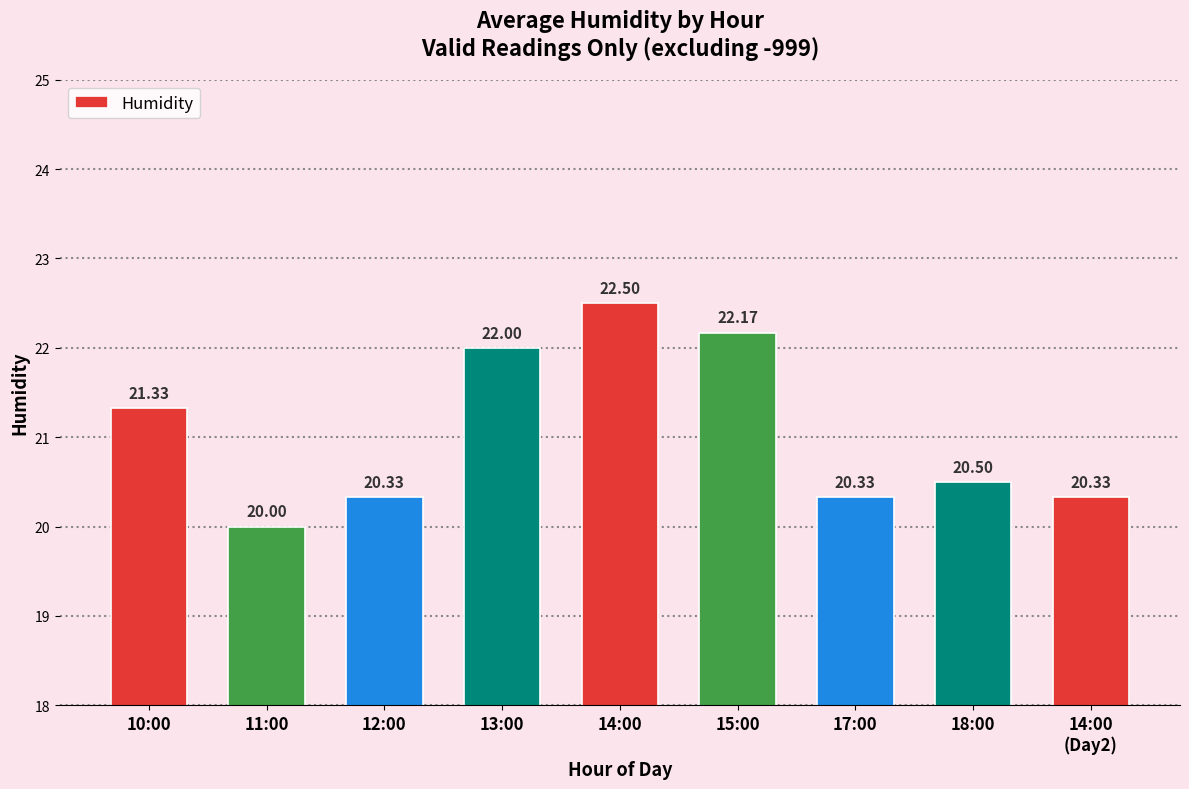

At which label is the value closest to 21?

10:00